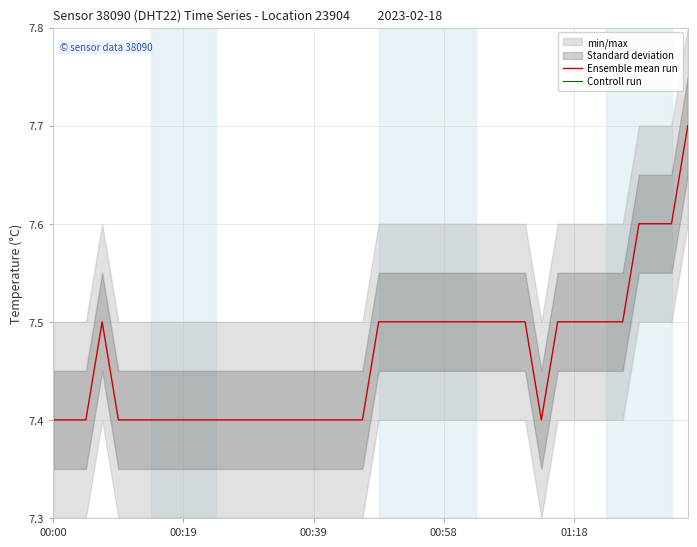

True or false: Ensemble mean run has a value of 7.5 at 28.

True